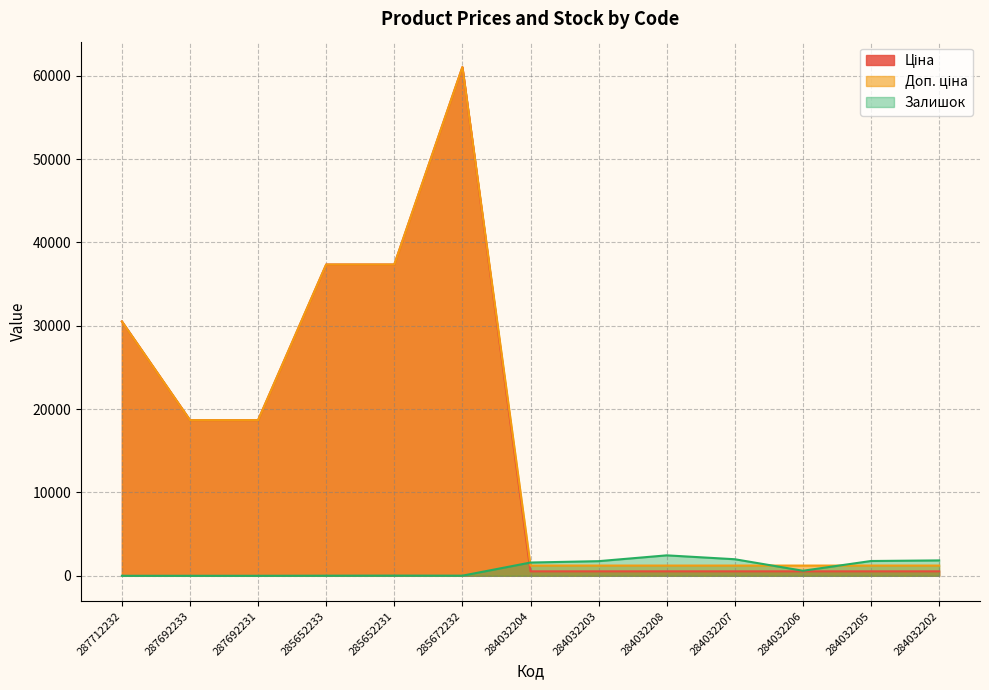

Reading left to right, list all the values displayed in this chart.

Ціна: 30512.3	18671.5	18671.5	37343.0	37343.0	61024.7	535.4	535.4	535.4	535.4	535.4	535.4	535.4
Доп. ціна: 30512.3	18671.5	18671.5	37343.0	37343.0	61024.7	1227.2	1227.2	1227.2	1227.2	1227.2	1227.2	1227.2
Залишок: 0.0	0.0	0.0	12.0	22.0	15.0	1591.0	1756.0	2453.0	1986.0	605.0	1775.0	1845.0